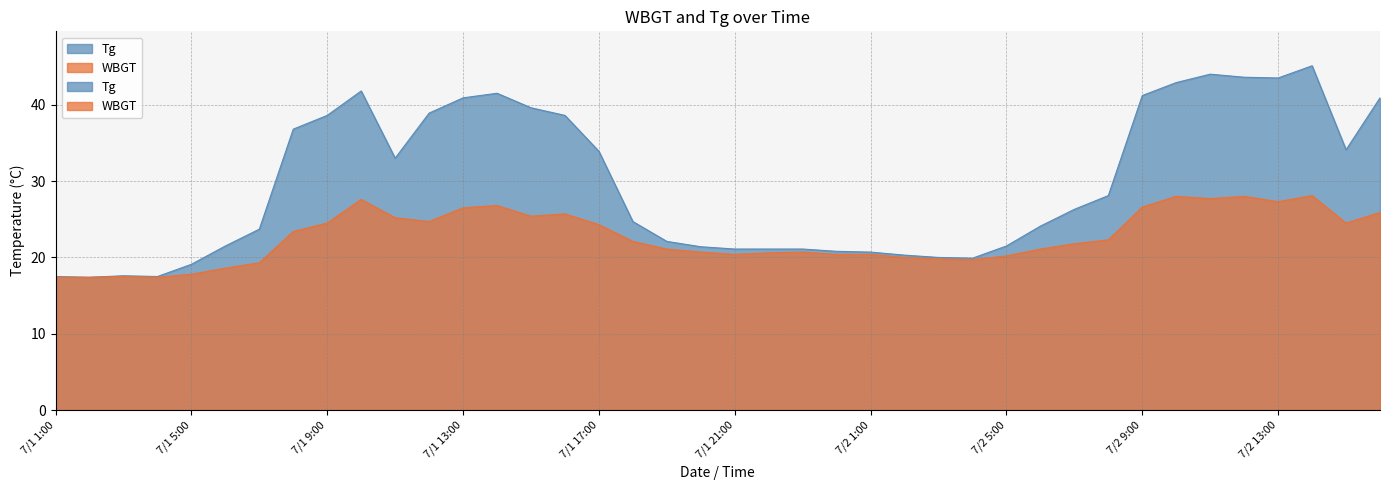

What is the total value across all series at 7/1 24:00?

41.2